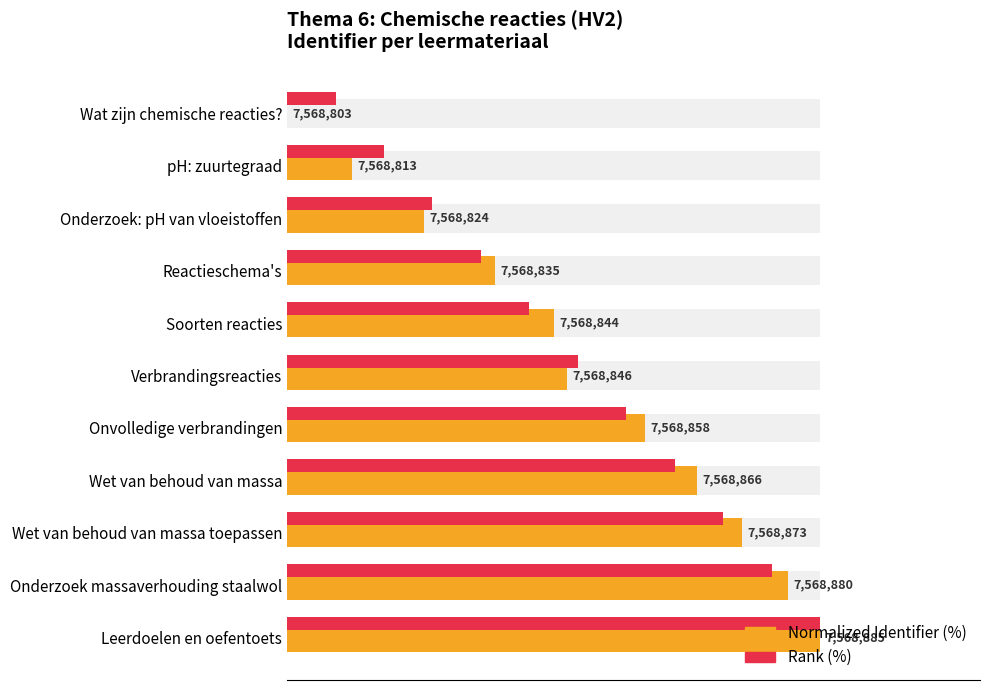

At pH: zuurtegraad, list the series in order from largest to smallest.

Rank (%), Normalized Identifier (%)